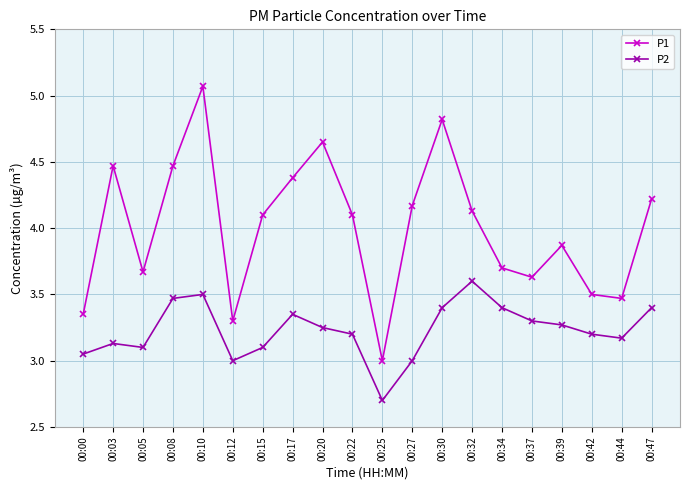

List the series in order of their peak value, lowest first.

P2, P1